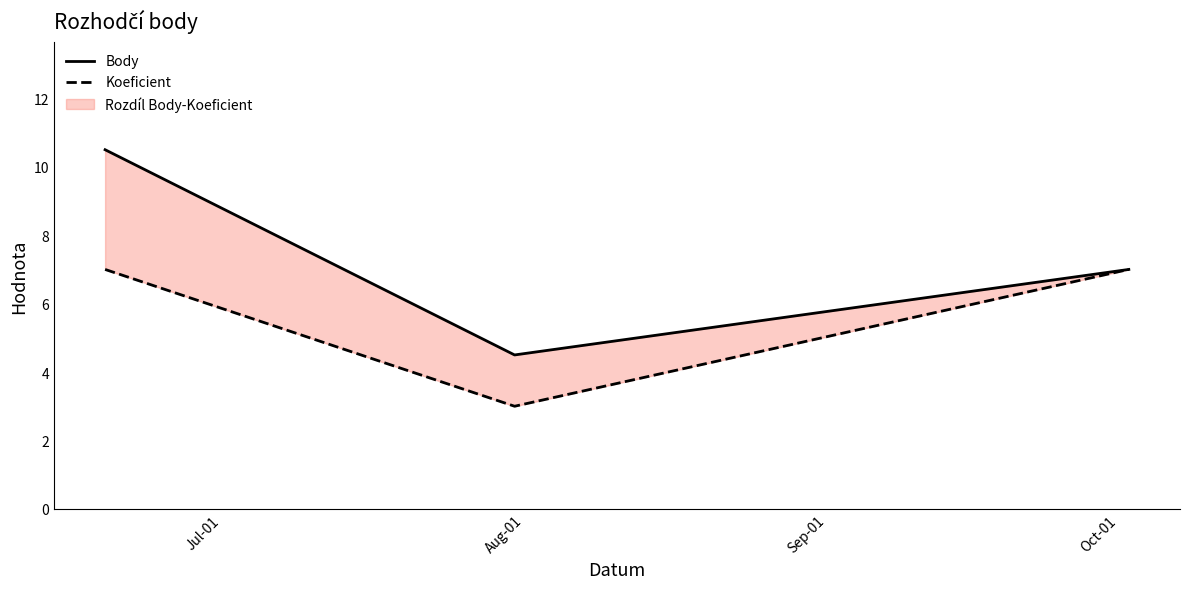

How many Koeficient values are between 3 and 7?

3